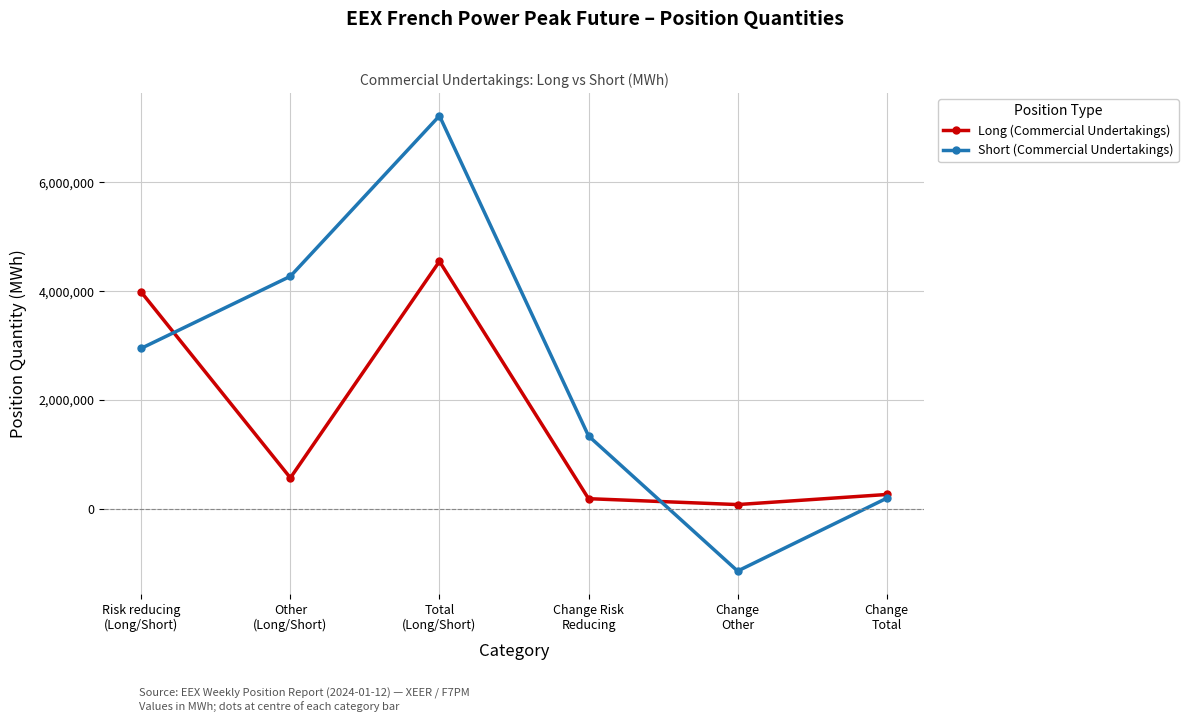

Between which two adjacent categories do Long (Commercial Undertakings) and Short (Commercial Undertakings) first intersect?

Risk reducing
(Long/Short) and Other
(Long/Short)